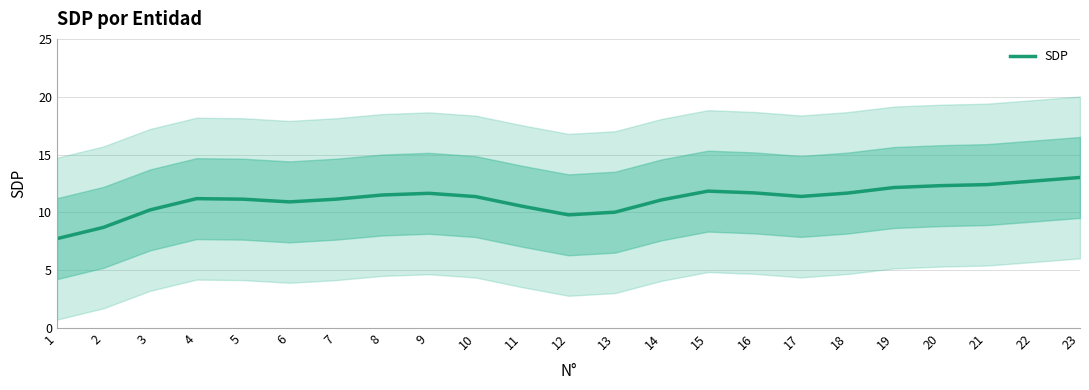

Reading left to right, what are all the values shown in this chart?

1=7.7	2=8.7	3=10.2	4=11.2	5=11.1	6=10.9	7=11.1	8=11.5	9=11.6	10=11.4	11=10.5	12=9.8	13=10.0	14=11.1	15=11.8	16=11.7	17=11.4	18=11.7	19=12.1	20=12.3	21=12.4	22=12.7	23=13.0